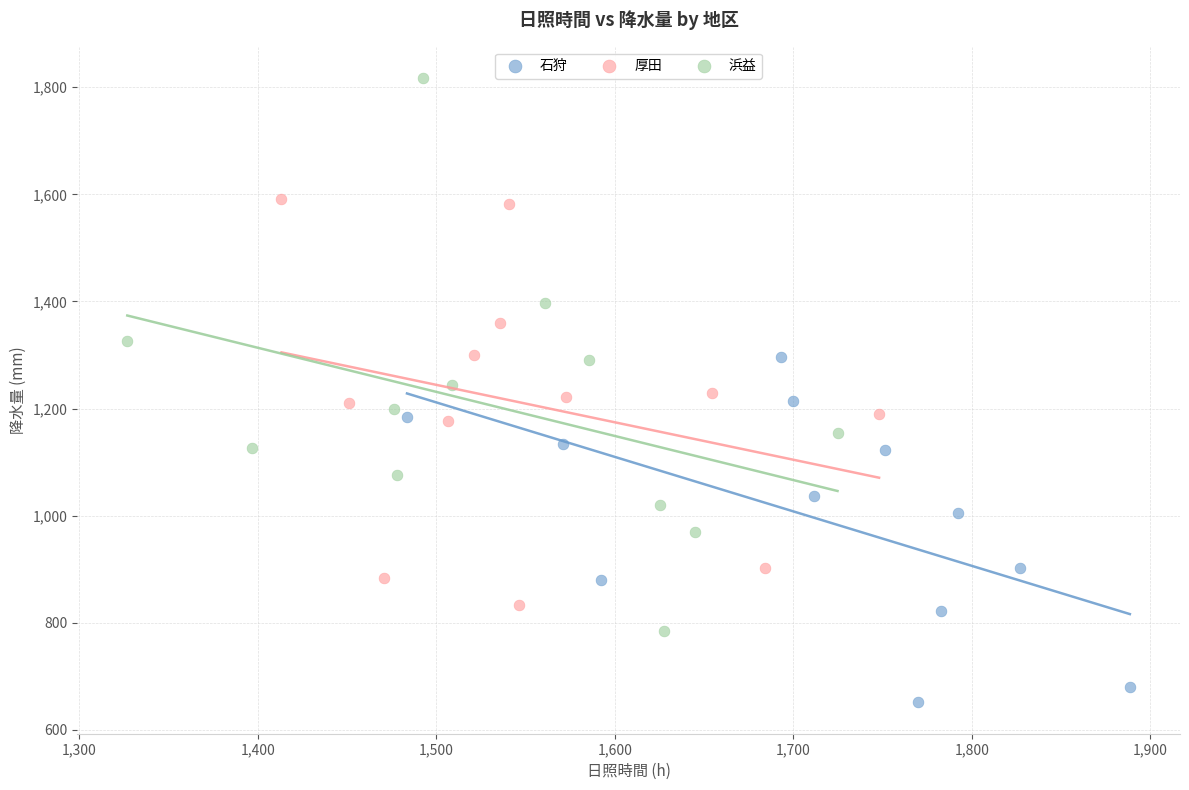

Which series contains the highest Y value?

浜益